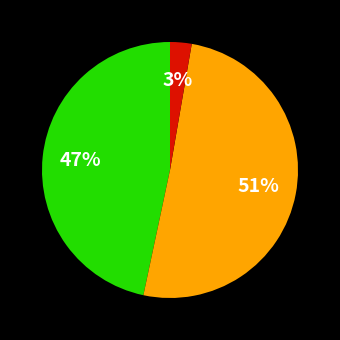

Does any single category account for the majority?

Yes